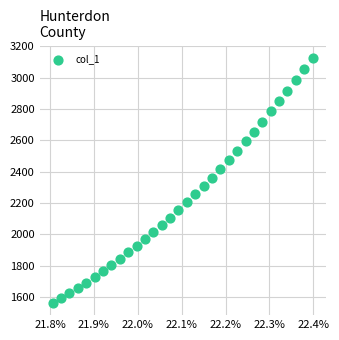

What is the range of Y values (max minus min)?

1563.4